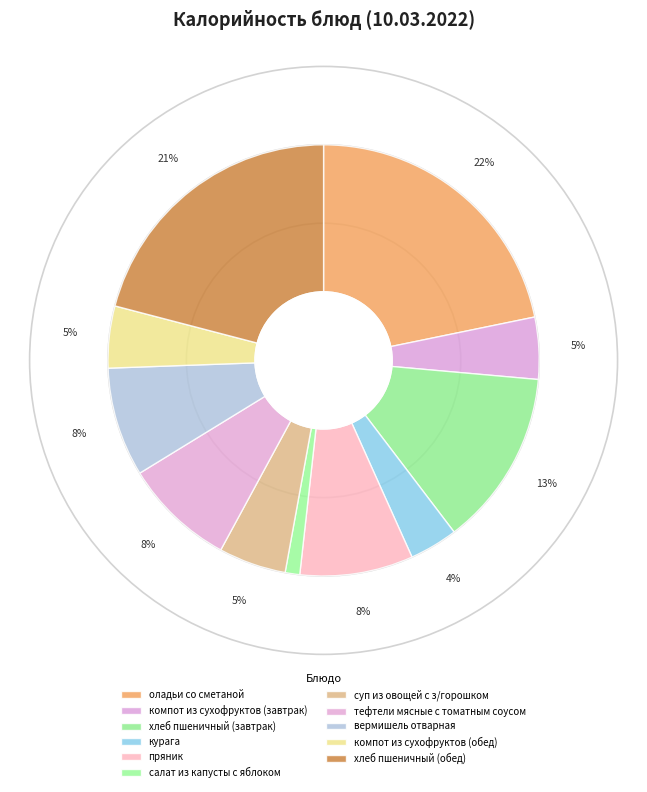

To the nearest percent, what percentage of the pie is салат из капусты с яблоком?

1%